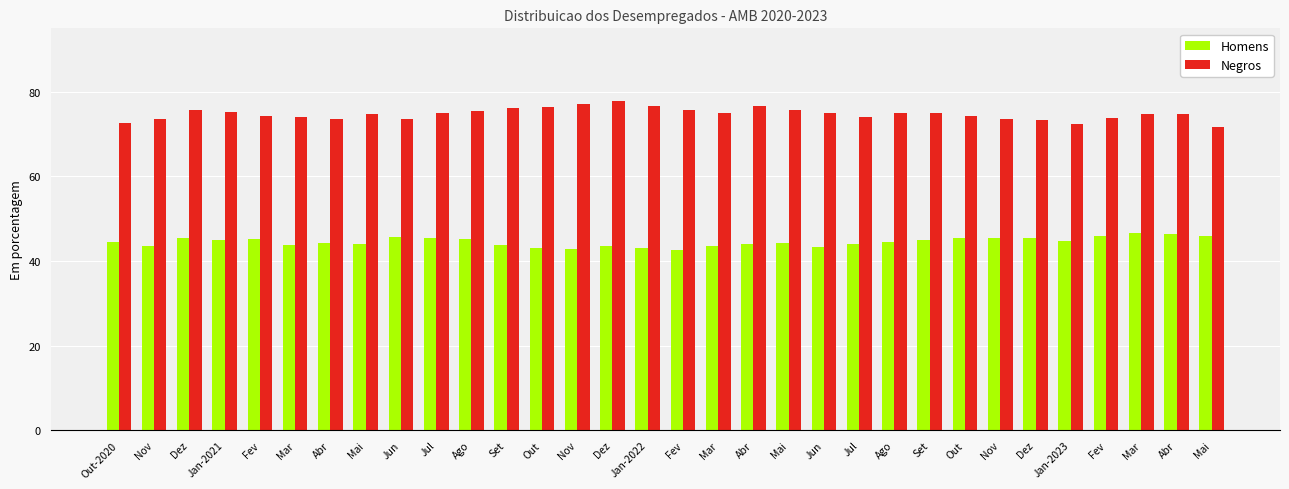

What is the approximate value of Negros at Dez?

77.9